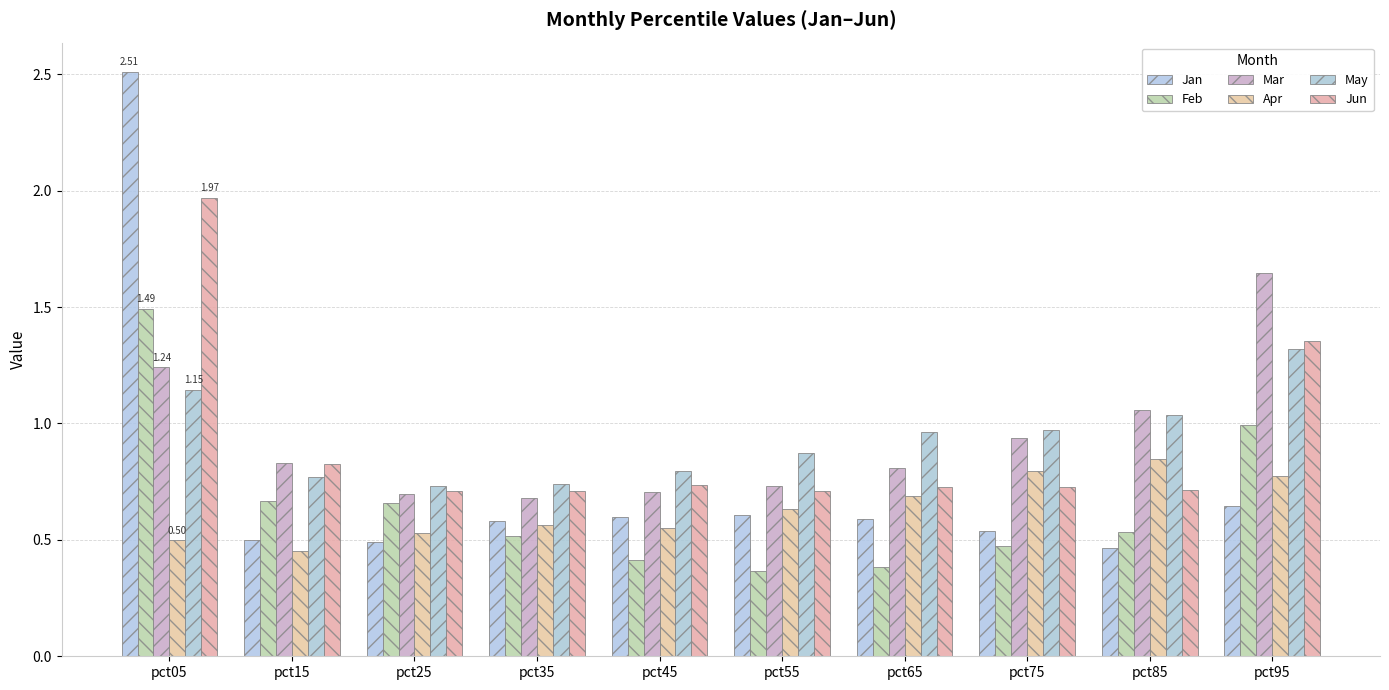

Reading left to right, extract all data points from this chart.

Jan: pct05=2.5	pct15=0.5	pct25=0.5	pct35=0.6	pct45=0.6	pct55=0.6	pct65=0.6	pct75=0.5	pct85=0.5	pct95=0.6
Feb: pct05=1.5	pct15=0.7	pct25=0.7	pct35=0.5	pct45=0.4	pct55=0.4	pct65=0.4	pct75=0.5	pct85=0.5	pct95=1.0
Mar: pct05=1.2	pct15=0.8	pct25=0.7	pct35=0.7	pct45=0.7	pct55=0.7	pct65=0.8	pct75=0.9	pct85=1.1	pct95=1.6
Apr: pct05=0.5	pct15=0.5	pct25=0.5	pct35=0.6	pct45=0.6	pct55=0.6	pct65=0.7	pct75=0.8	pct85=0.8	pct95=0.8
May: pct05=1.1	pct15=0.8	pct25=0.7	pct35=0.7	pct45=0.8	pct55=0.9	pct65=1.0	pct75=1.0	pct85=1.0	pct95=1.3
Jun: pct05=2.0	pct15=0.8	pct25=0.7	pct35=0.7	pct45=0.7	pct55=0.7	pct65=0.7	pct75=0.7	pct85=0.7	pct95=1.4